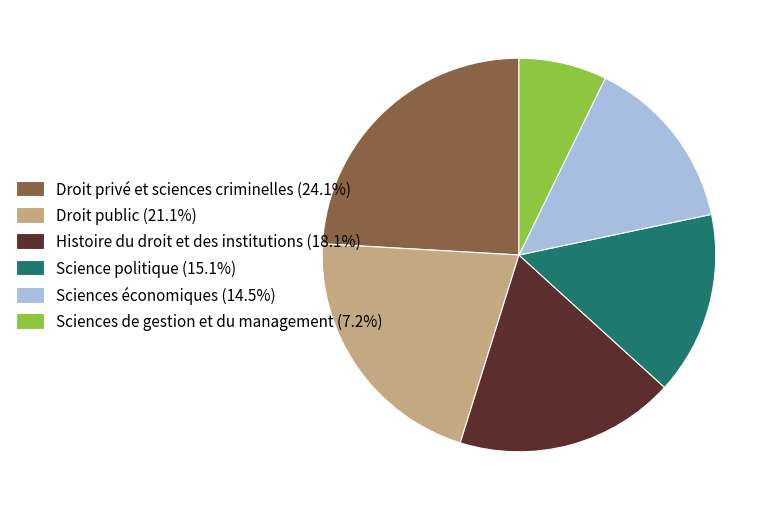

Is the sum of Histoire du droit et des institutions (18.1%) and Sciences de gestion et du management (7.2%) greater than half?

No